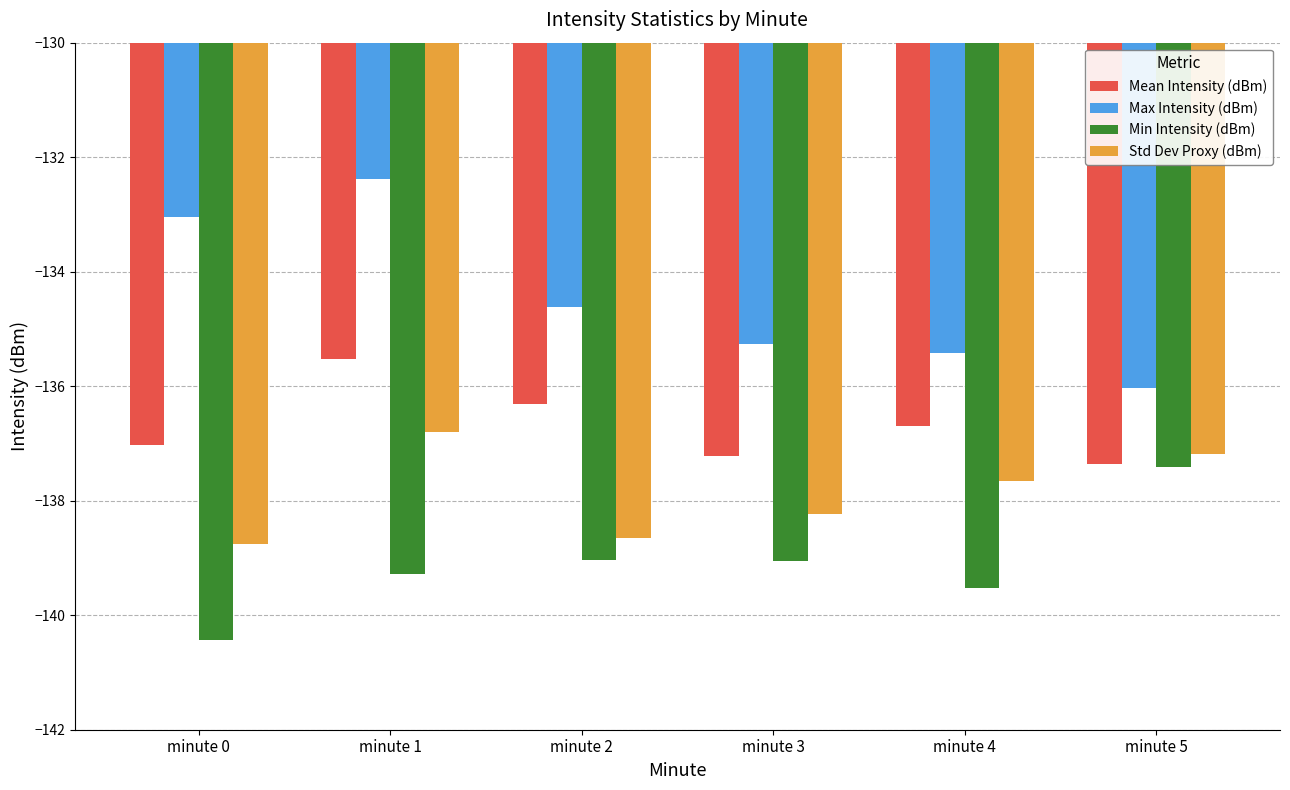

At minute 4, list the series in order from smallest to largest.

Min Intensity (dBm), Std Dev Proxy (dBm), Mean Intensity (dBm), Max Intensity (dBm)